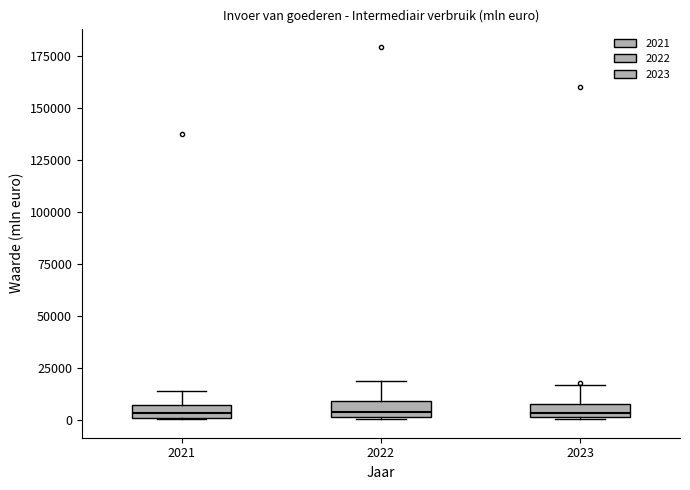

Where does the upper whisker of the box at x = 2022 end on the y-axis? The values are not printed on the chart, so give them approximately, as read against the axis.

20000